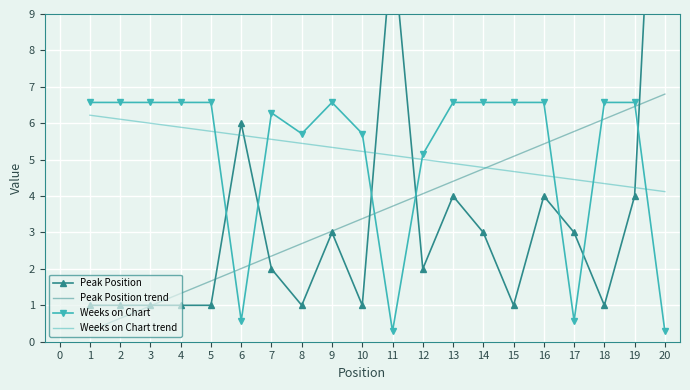

True or false: Peak Position has more than 1 interior local peaks.

True